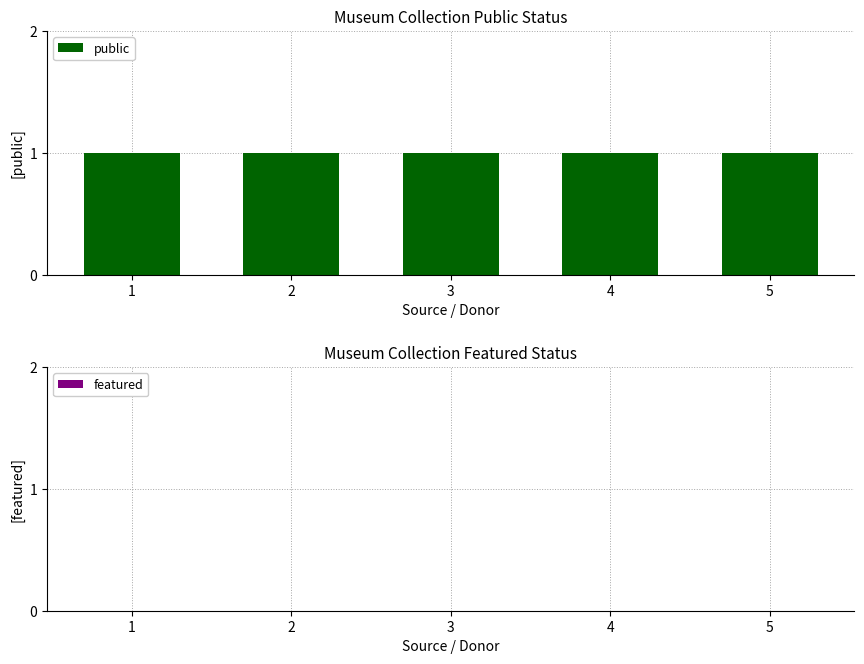

Which category has the highest value across all series?

1